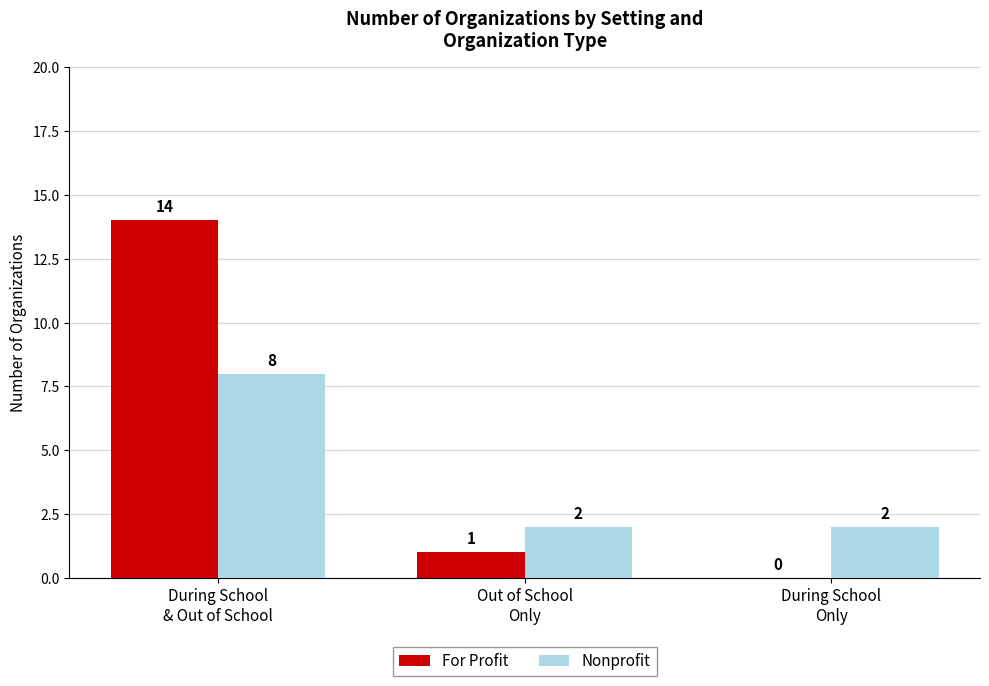

What is the sum of all For Profit values?

15